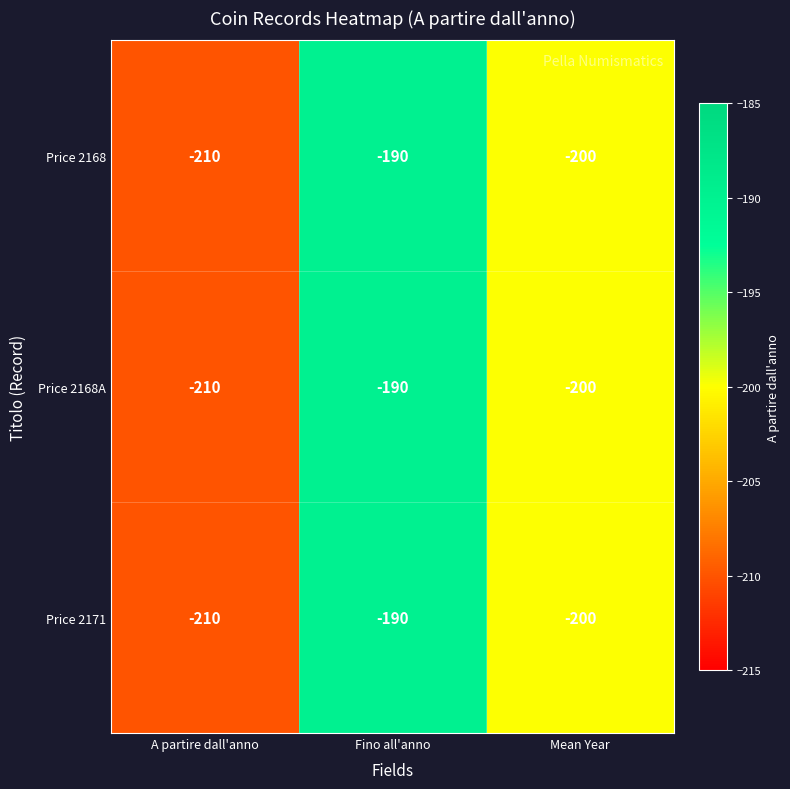

List the labels in order of Price 2171 value, smallest first.

A partire dall'anno, Mean Year, Fino all'anno